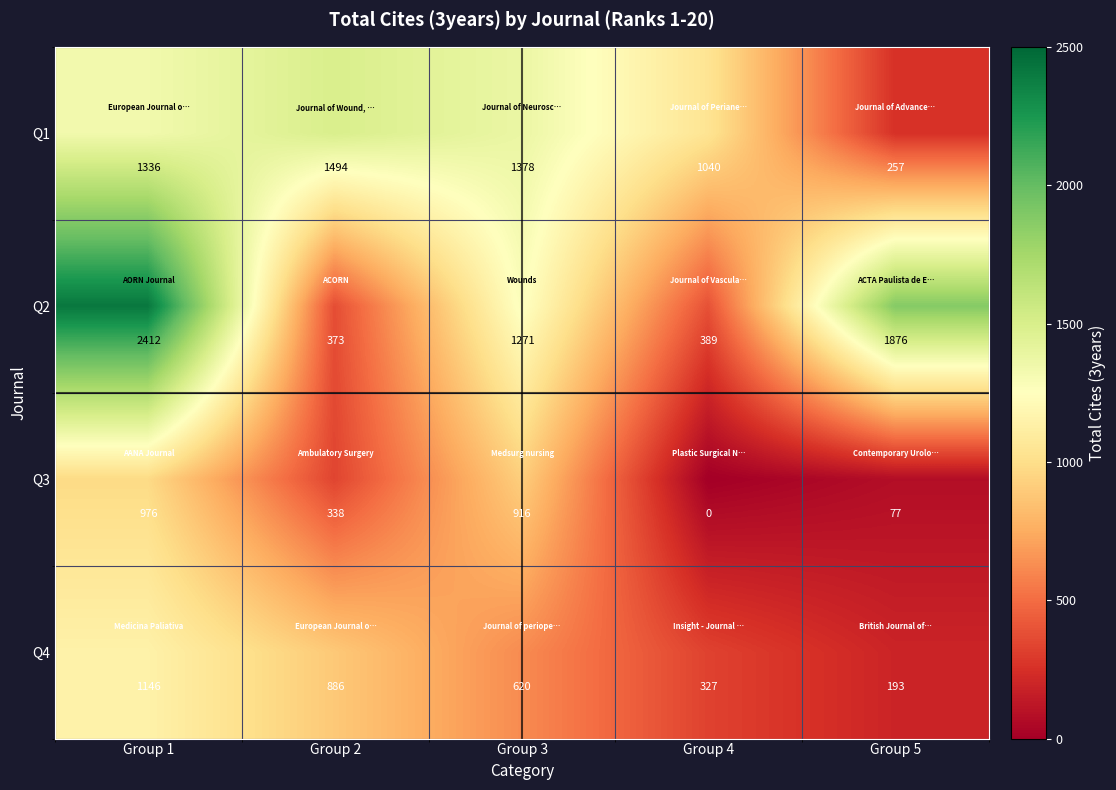

Which series has the largest total across all categories?

Q2